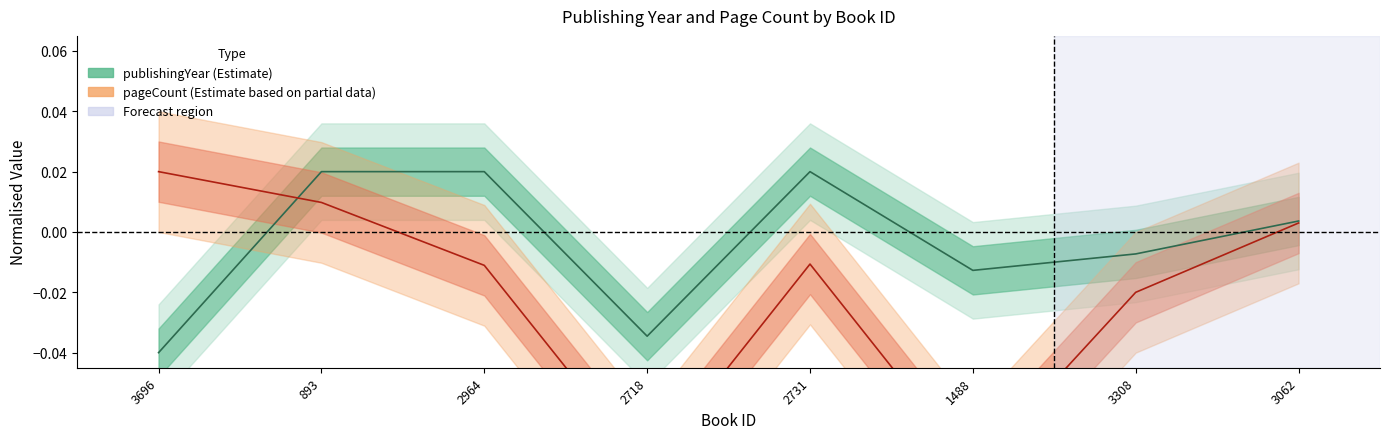

The value of publishingYear at 1488 is -0.0. True or false?

False